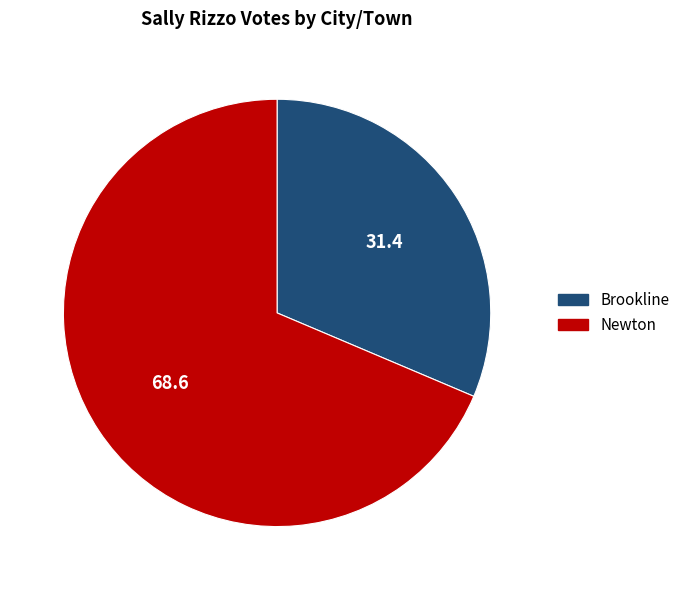

Is there a majority slice in this chart?

Yes